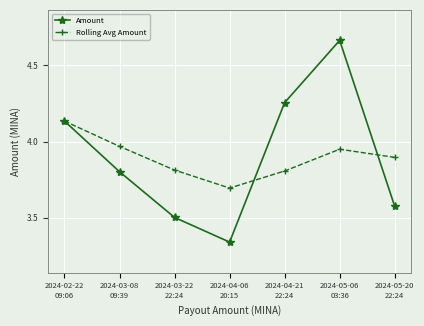

True or false: Rolling Avg Amount has more than 1 points higher than both neighbors.

False